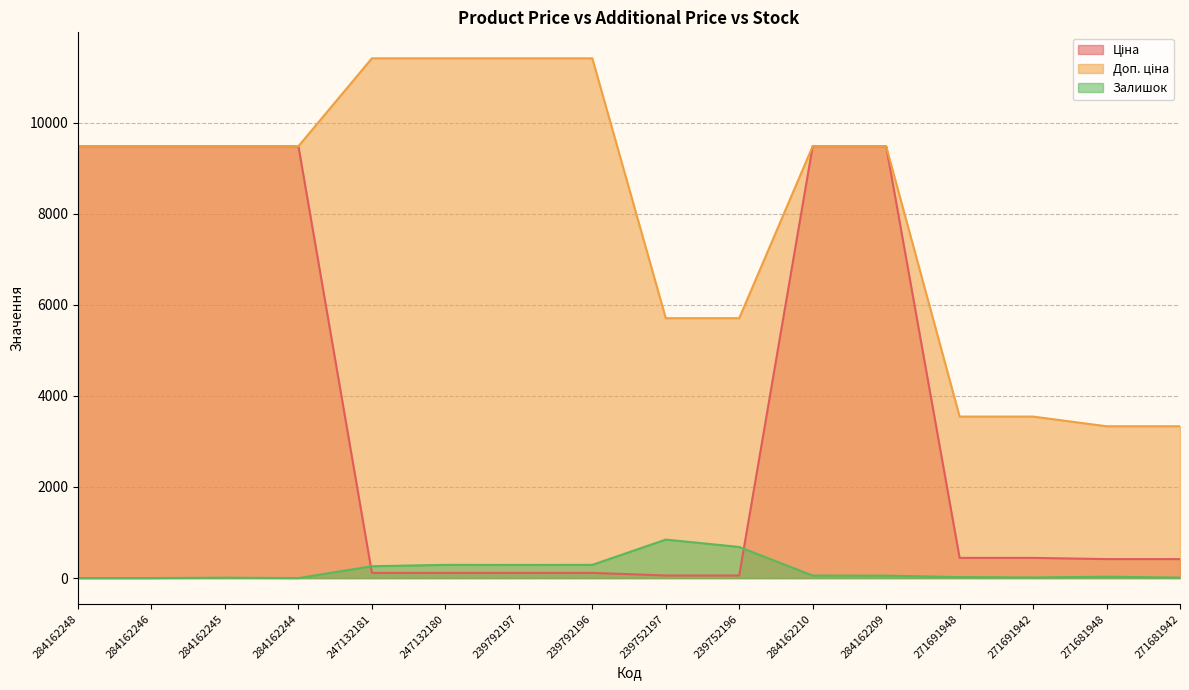

Does the chart display data point markers on the line(s)?

No